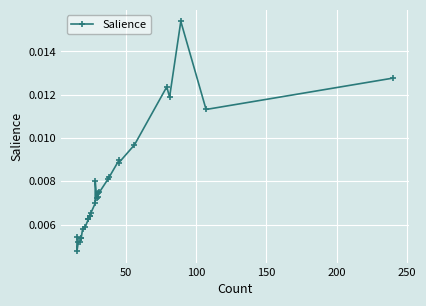

How many categories are shown in the chart?

30